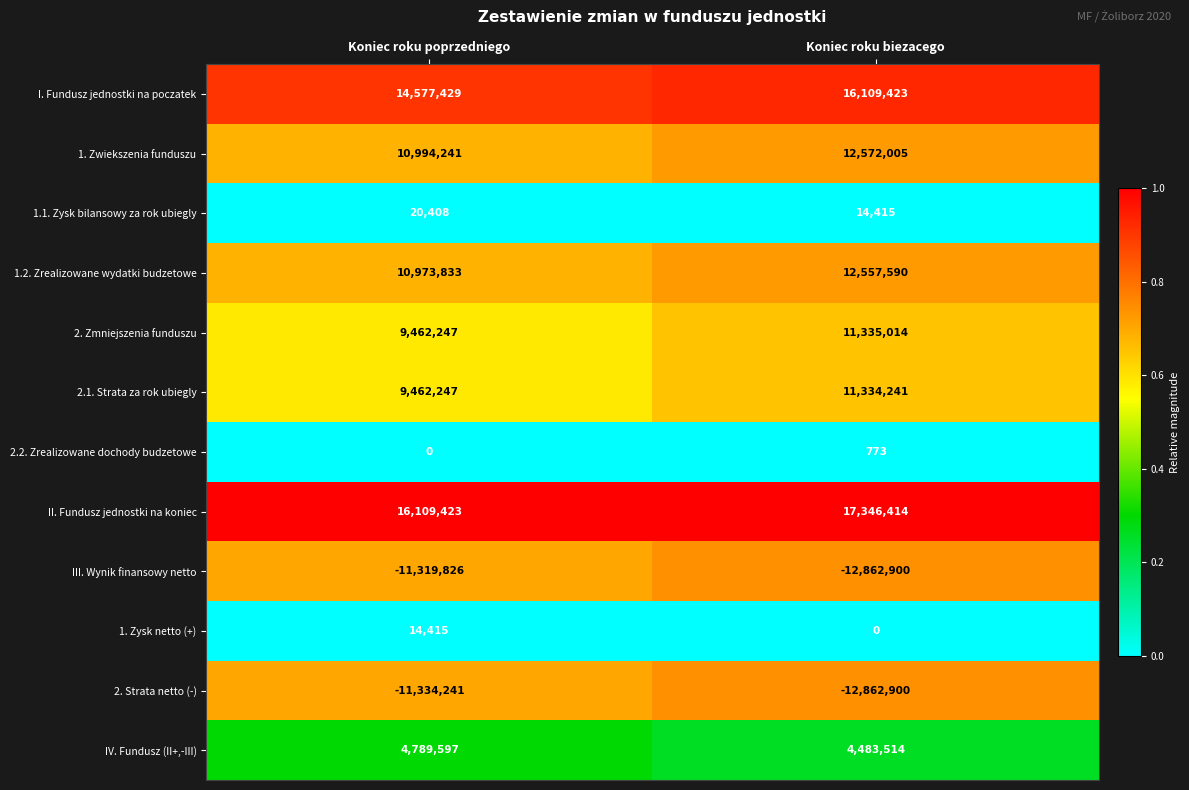

What is the difference between the highest and lowest values at Koniec roku poprzedniego?

27443664